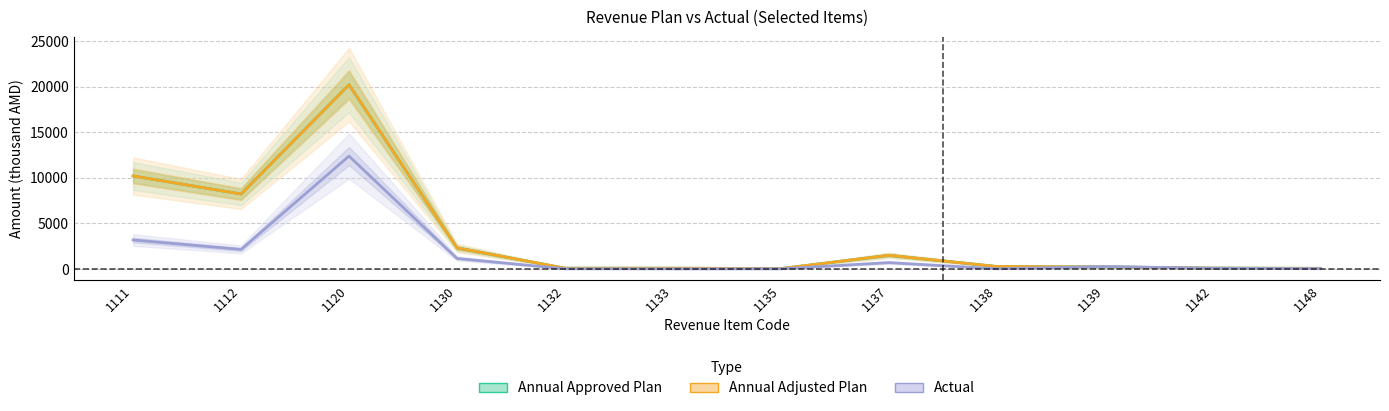

At which label does Actual first exceed 268?

1111